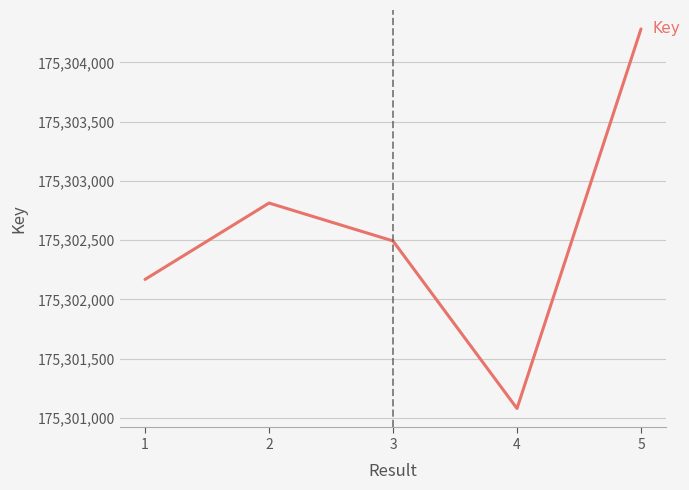

Reading left to right, transcribe all the data shown in this chart.

175302168	175302813	175302493	175301078	175304283